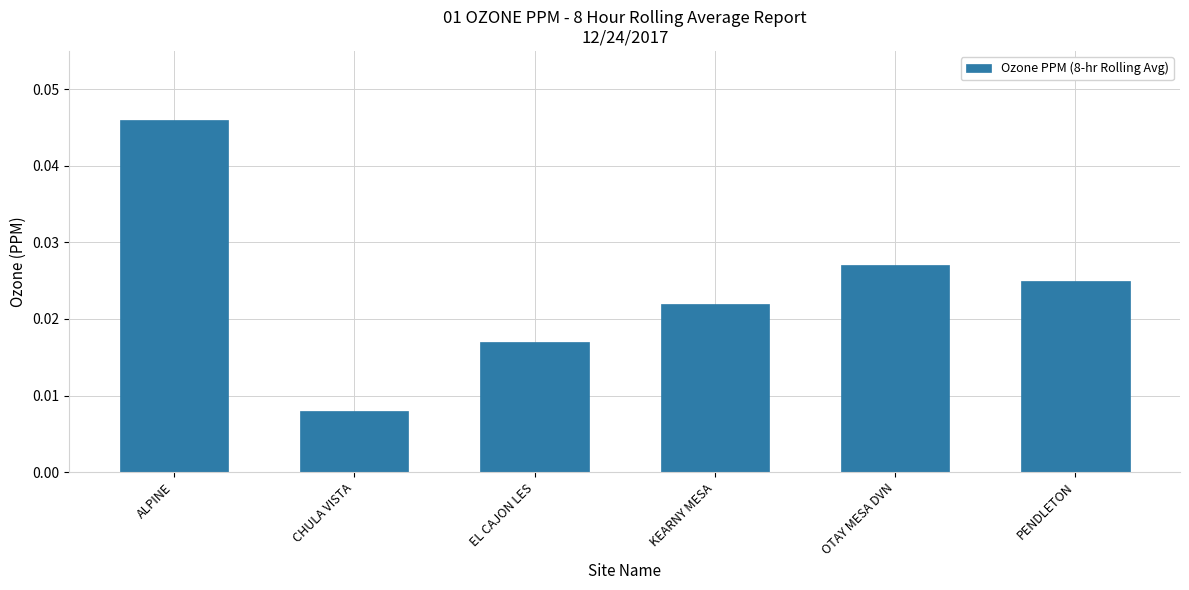

How many bars are there in total?

6